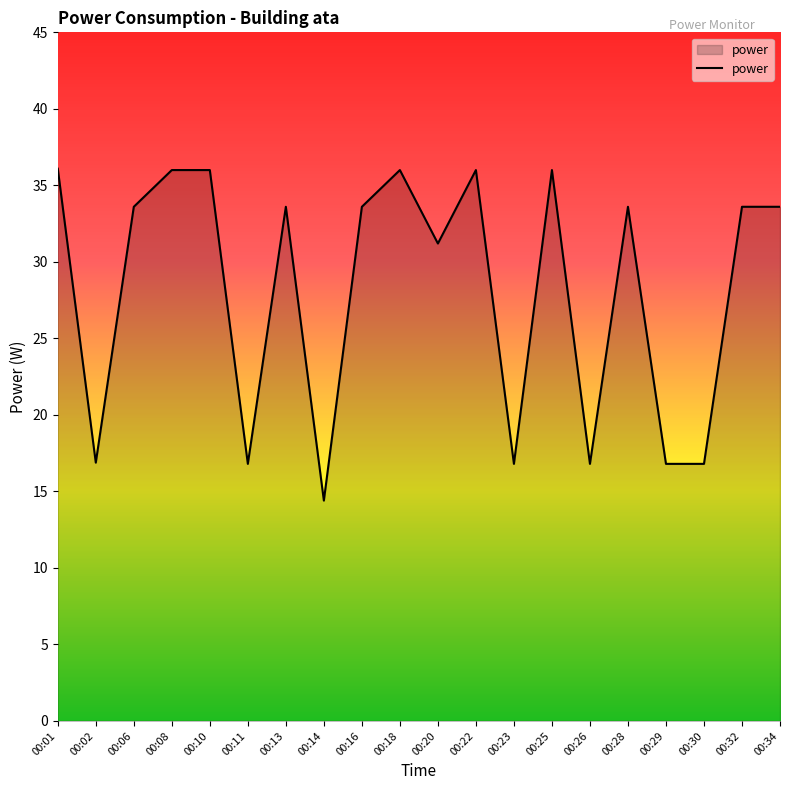

What is the maximum value shown in the chart?

36.1